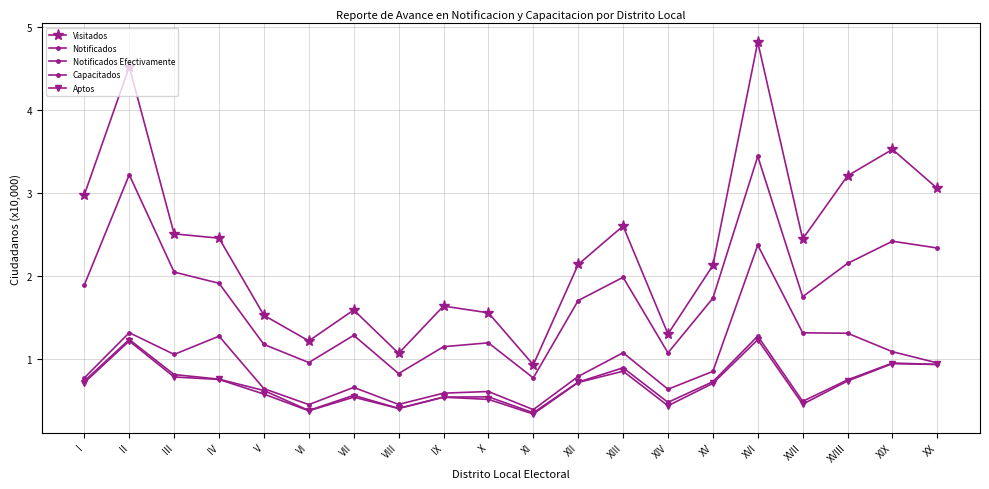

How many series are shown in this chart?

5